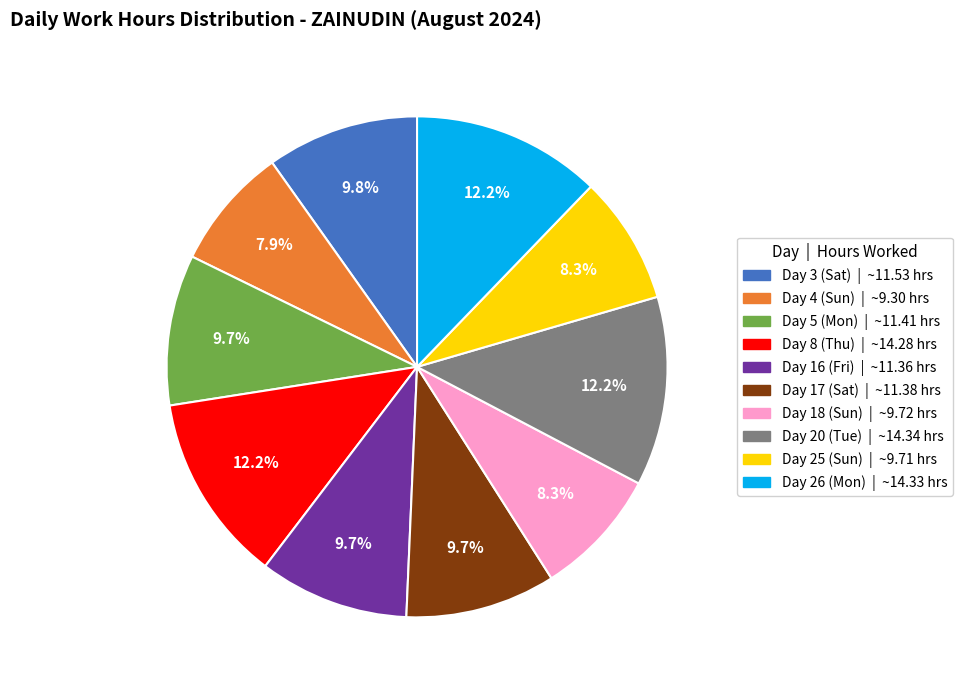

What is the ratio of the value at Day 26 (Mon) to the value at Day 18 (Sun)?

1.5